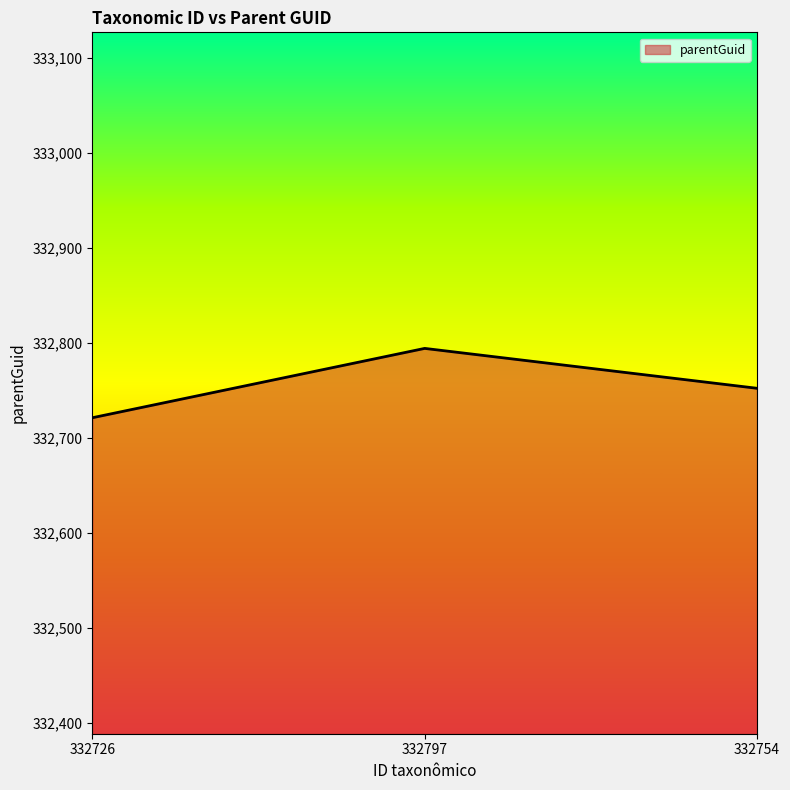

How many values are below 332752?

1